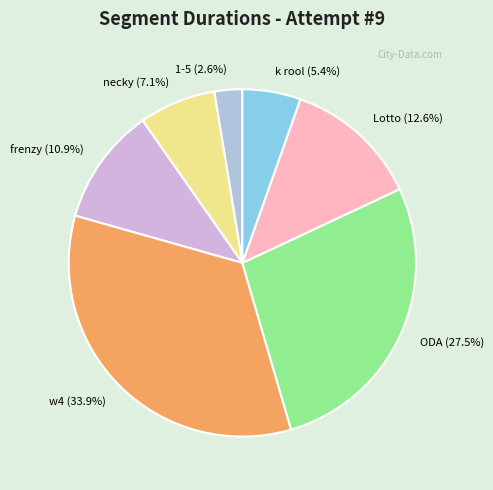

What is the ratio of the value at ODA to the value at frenzy?

2.5